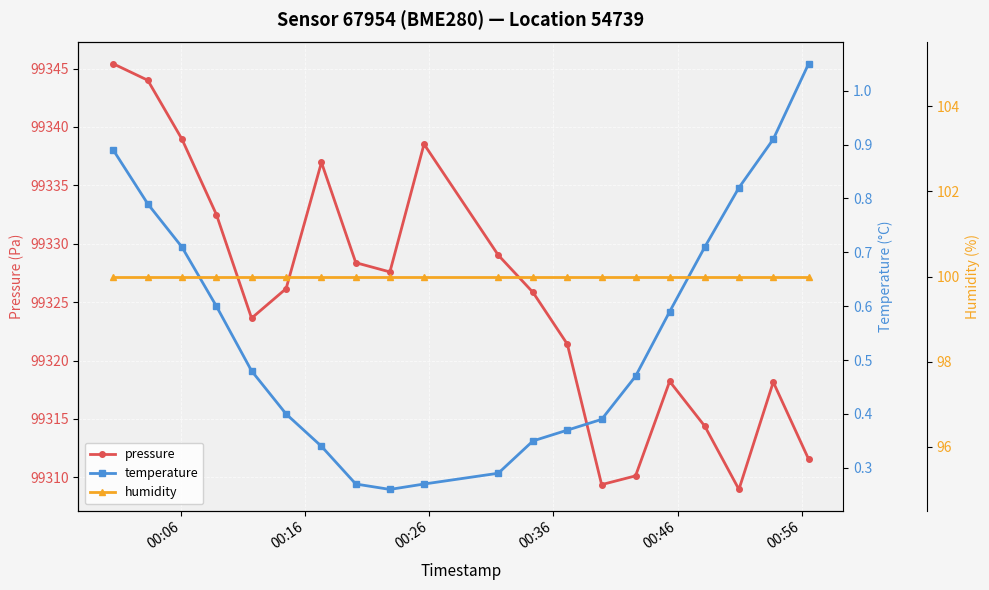

In pressure, how many points are lower than both neighbors (excluding endpoints)?

4